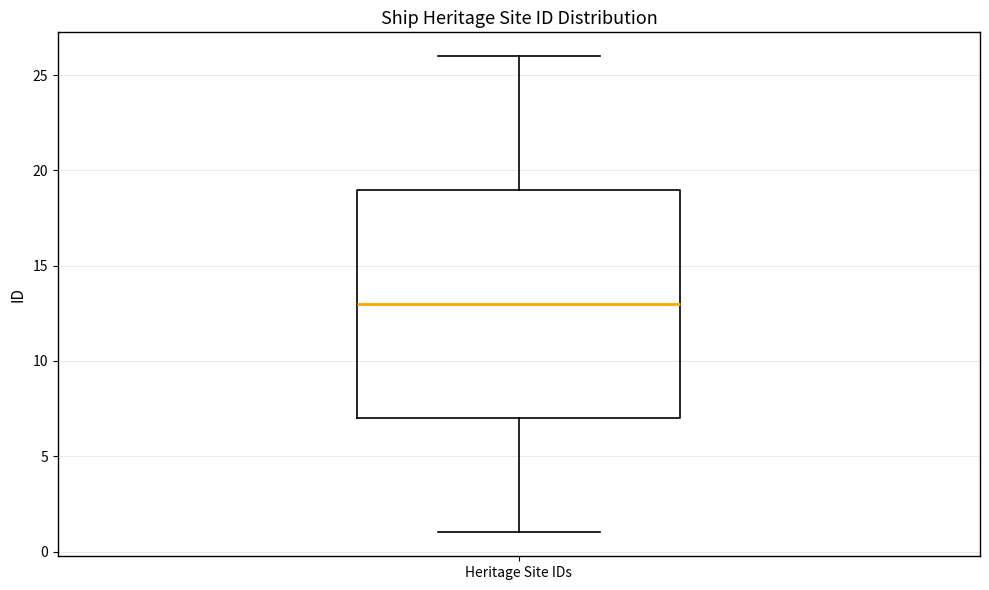

Read this box plot against the y-axis: the position of the median line, the range covered by the box, and the ends of both whiskers. The values are not printed on the chart, so give them approximately, as read against the axis.

median 13, box 7 to 19, whiskers 1 to 26